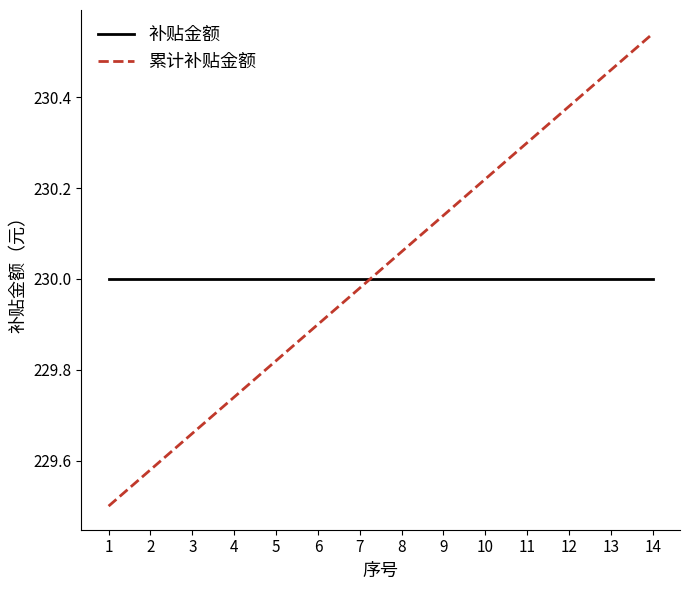

Which series ends up on top after the final intersection of 累计补贴金额 and 补贴金额?

累计补贴金额